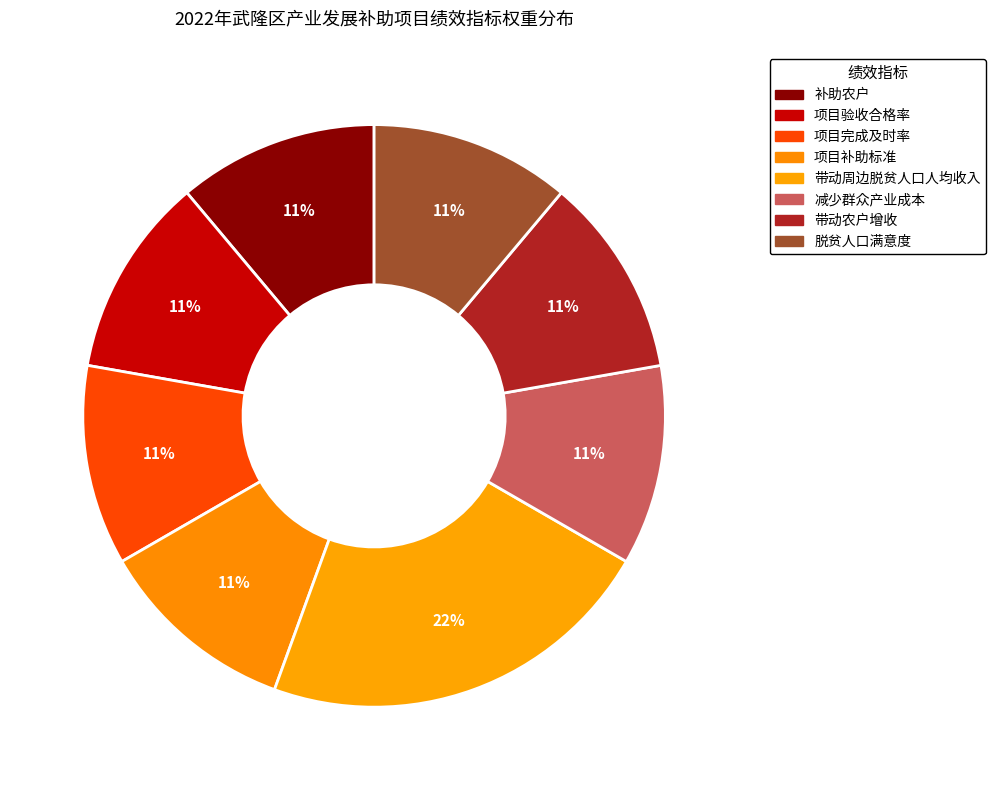

How many segments does this pie chart have?

8